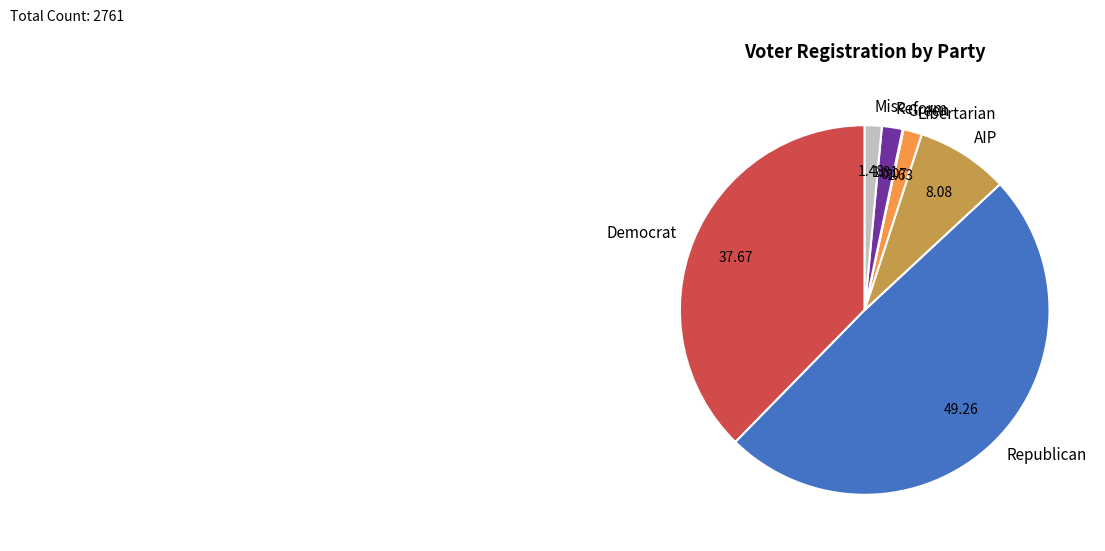

Approximately how many times larger is the value at Misc compared to Libertarian?

0.9